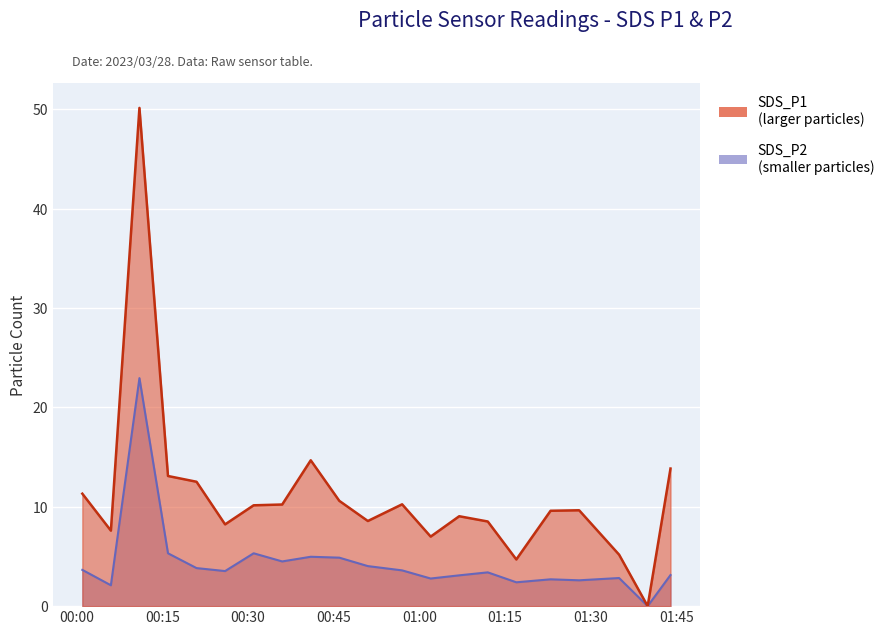

True or false: SDS_P1 and SDS_P2 intersect in this chart.

False